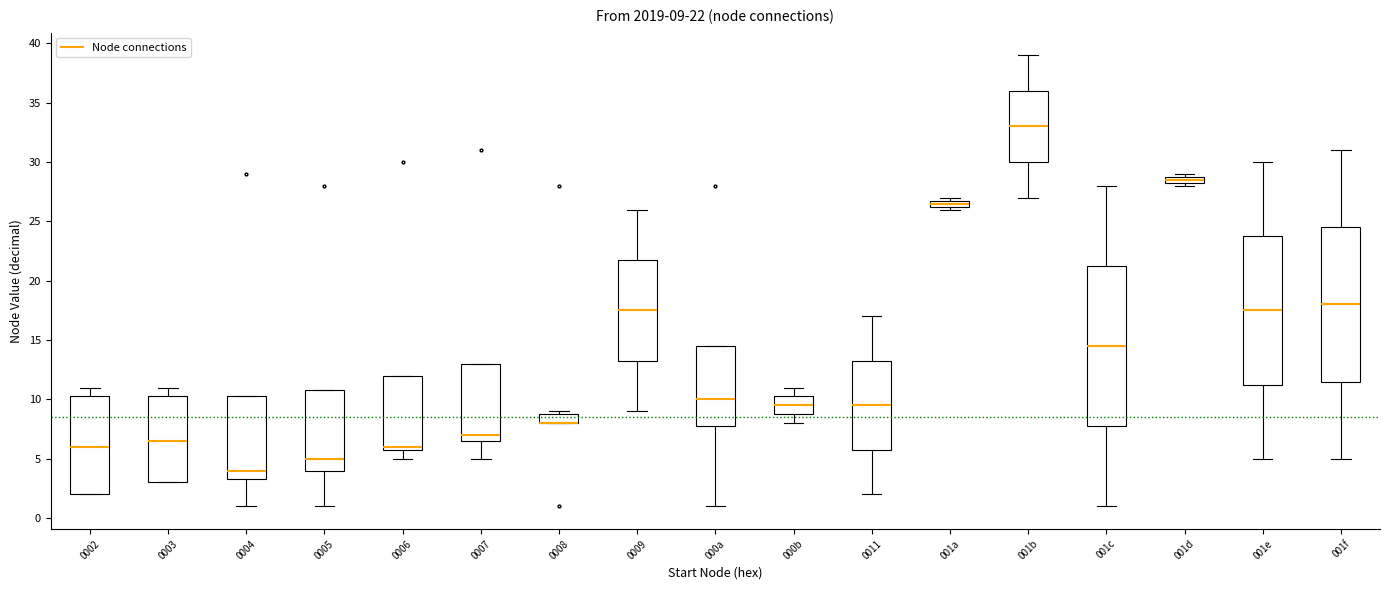

Which box is the tallest, from its lower edge to its upper edge?

001c